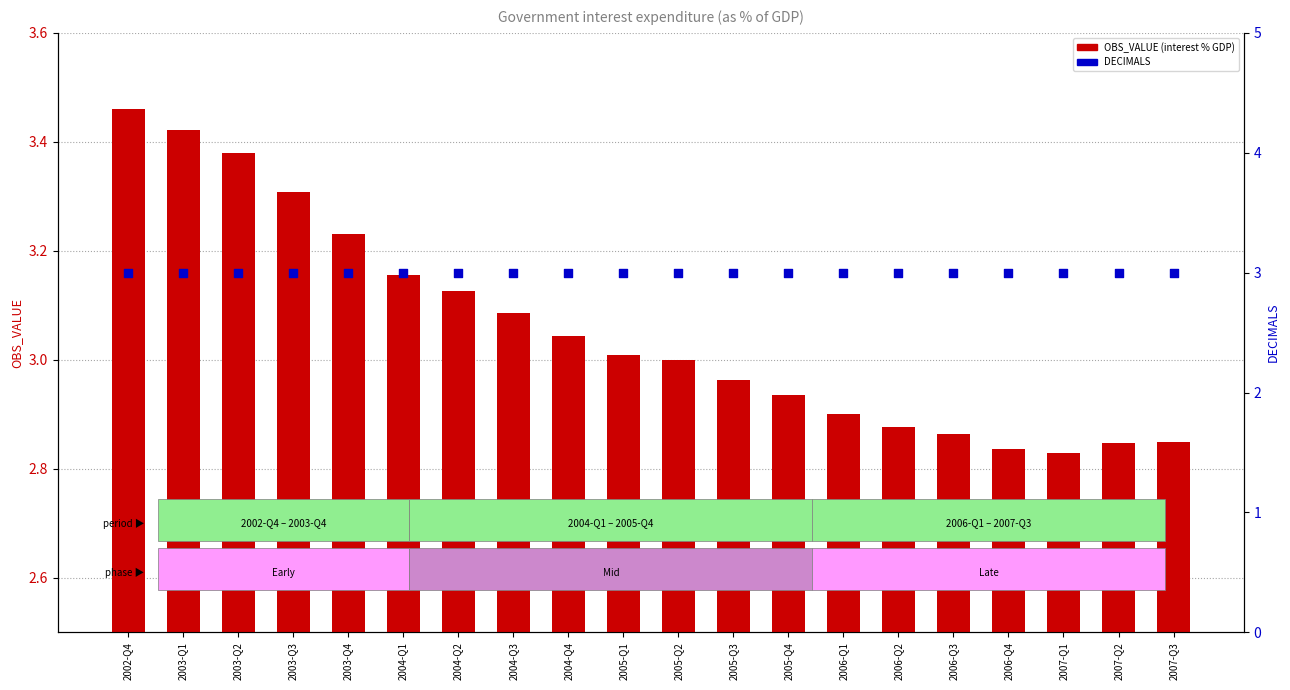

Which series contains the highest Y value?

OBS_VALUE